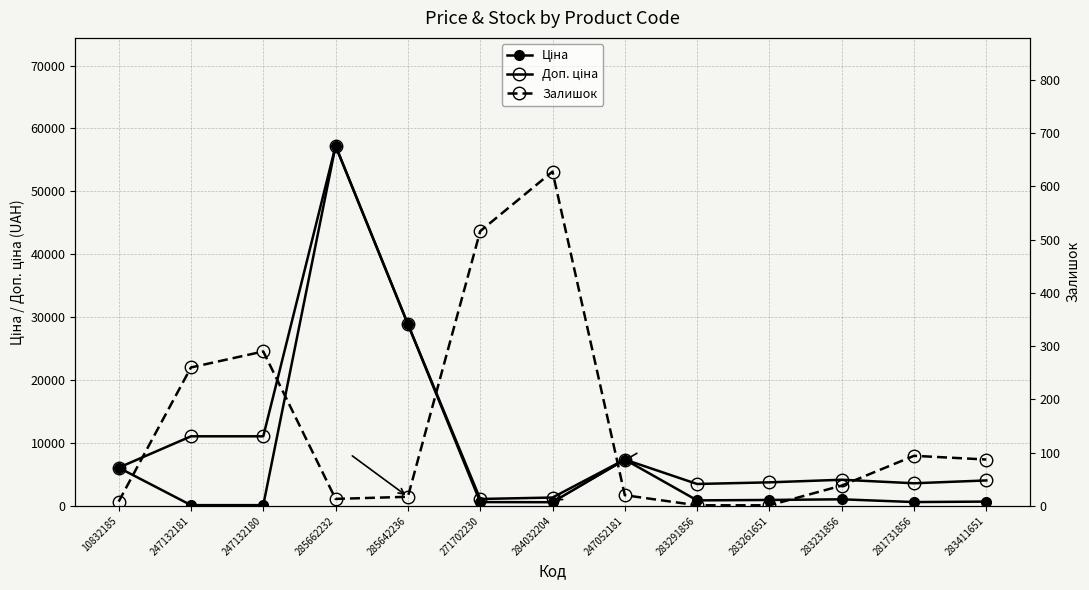

Which category has the highest value across all series?

285662232